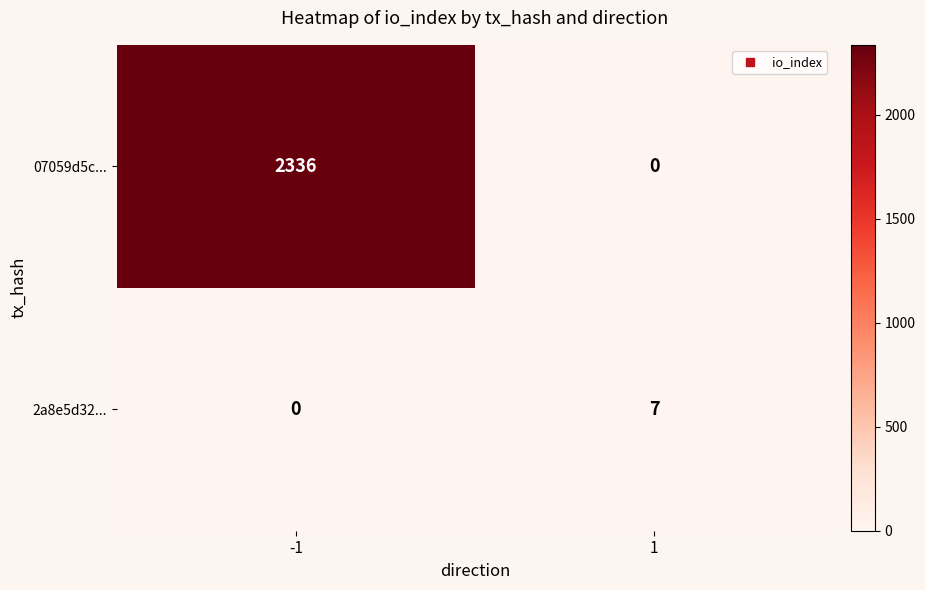

Reading left to right, list all the values displayed in this chart.

07059d5c...: -1=2336	1=0
2a8e5d32...: -1=0	1=7